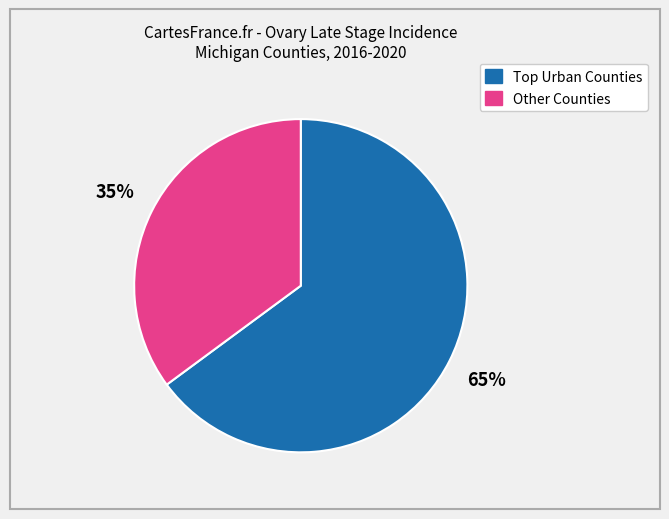

To the nearest percent, what is the average slice percentage?

50%